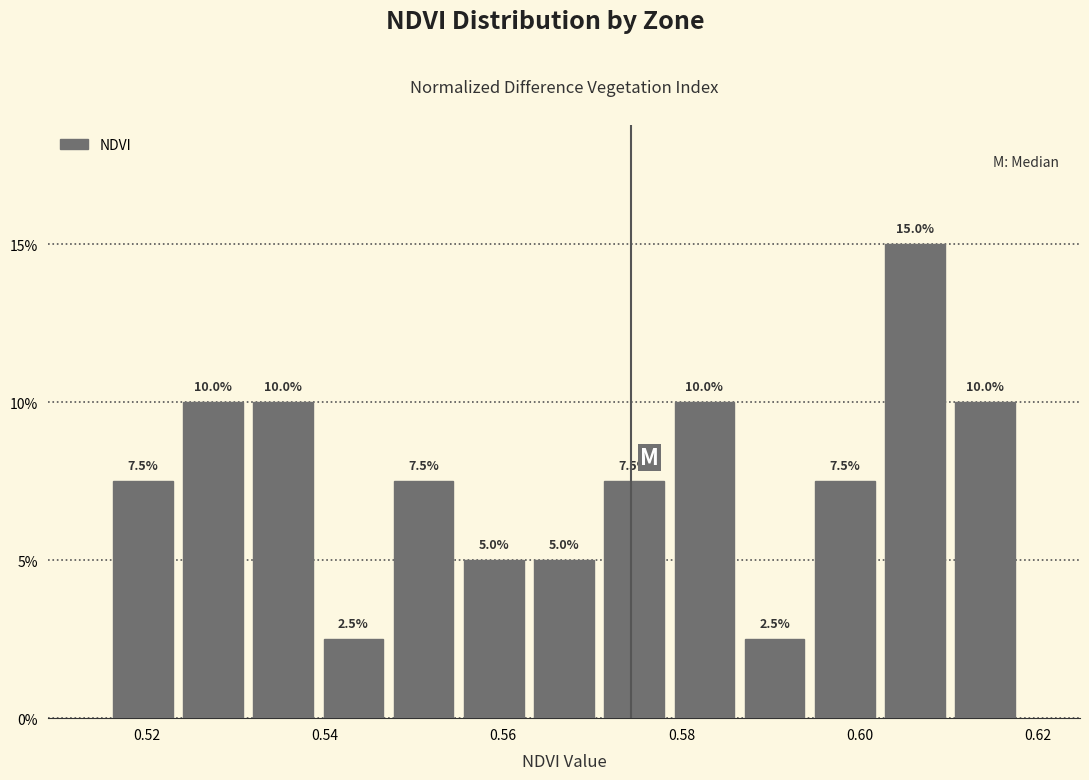

Read against the x-axis, roughly where is the centre of the tallest bar?

0.606